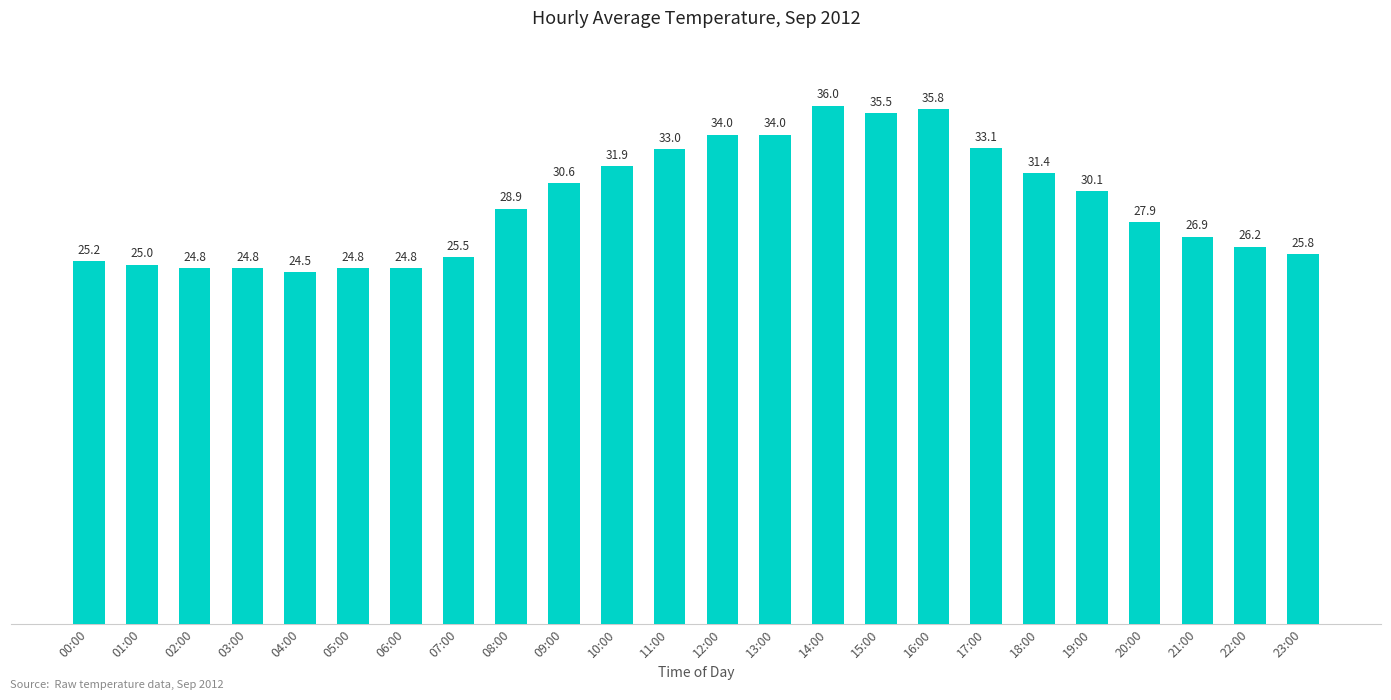

What is the smallest value displayed?

24.5